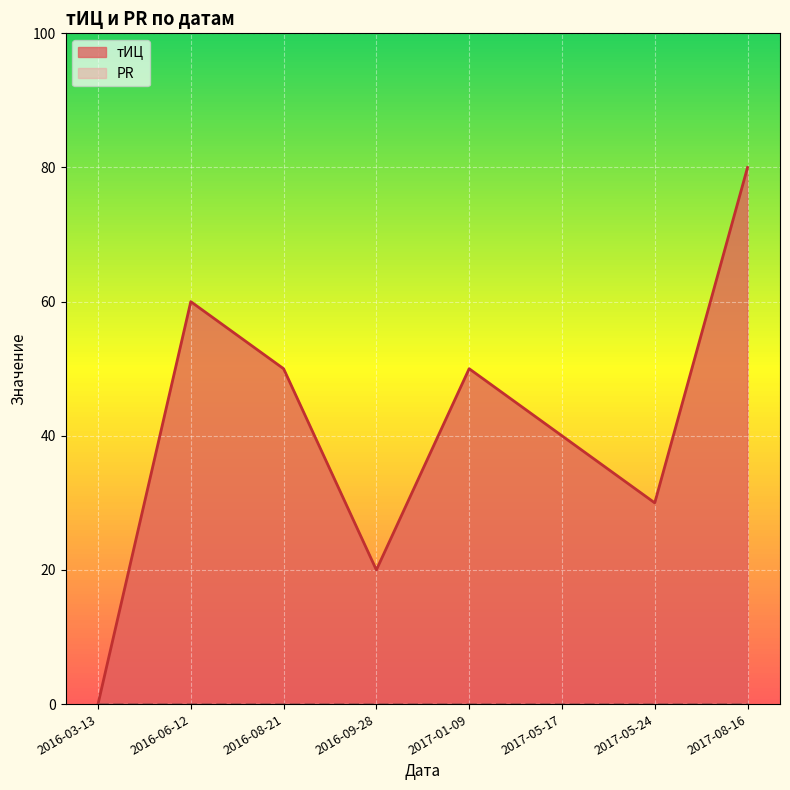

Between 2017-05-24 and 2016-08-21, which is larger?

2016-08-21